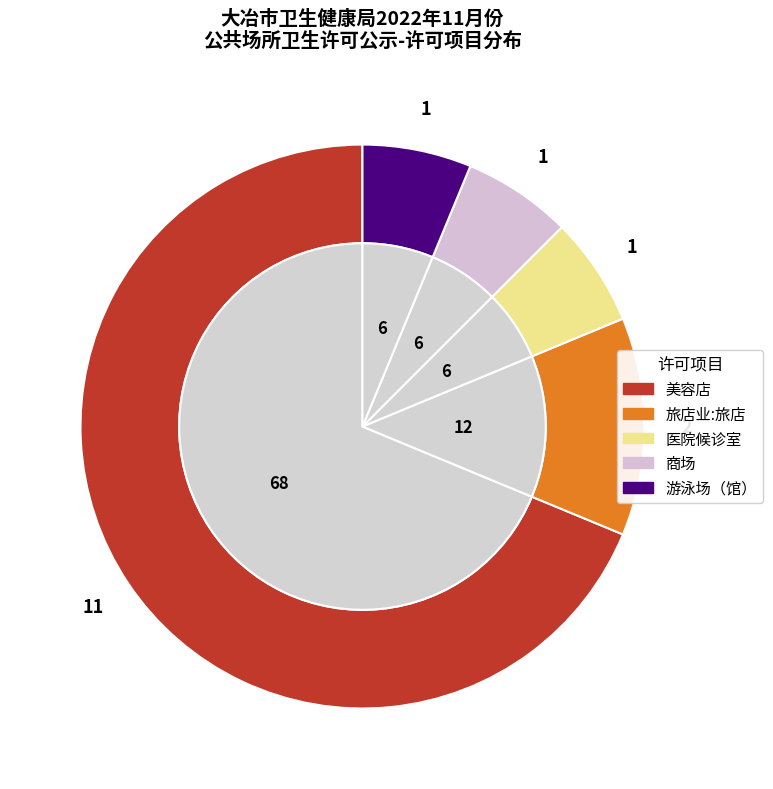

What percentage is the 旅店业:旅店 slice, to the nearest percent?

12%